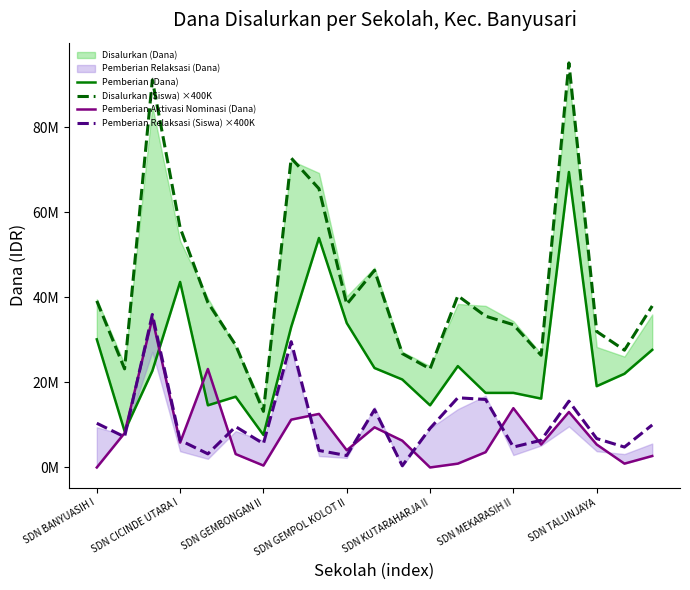

What is the difference between the second highest and minimum values in the Pemberian Aktivasi Nominasi (Dana) series?

23175000